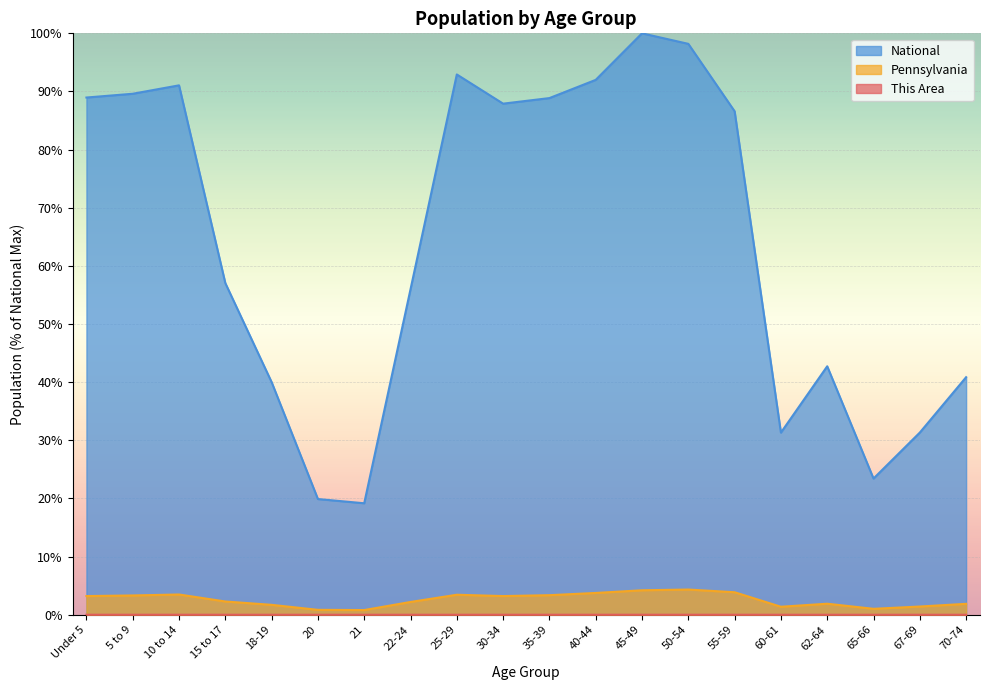

At how many categories does at least one series exceed 18?

20